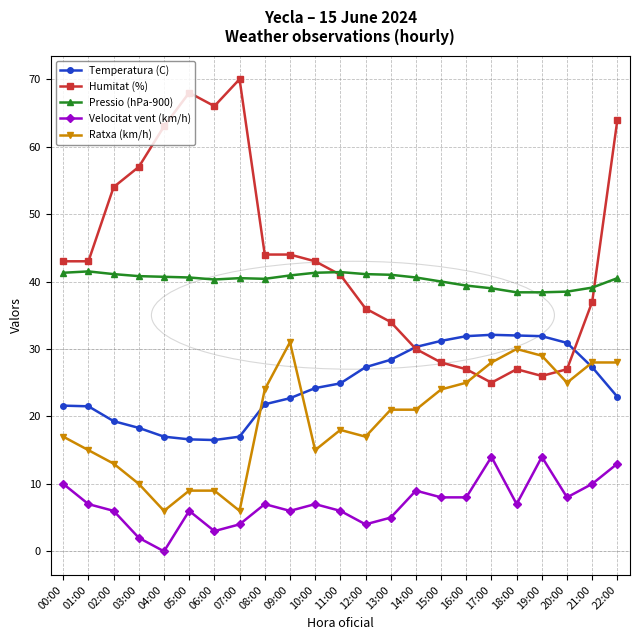

After their last crossing, which series has the higher values: Humitat (%) or Ratxa (km/h)?

Humitat (%)